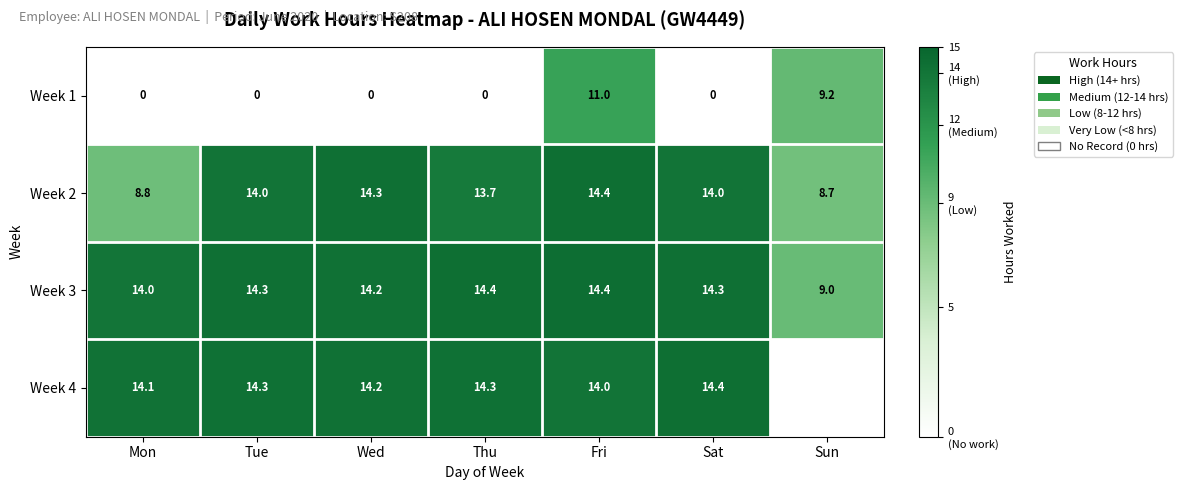

What is the difference between the highest and lowest values at Thu?

14.4